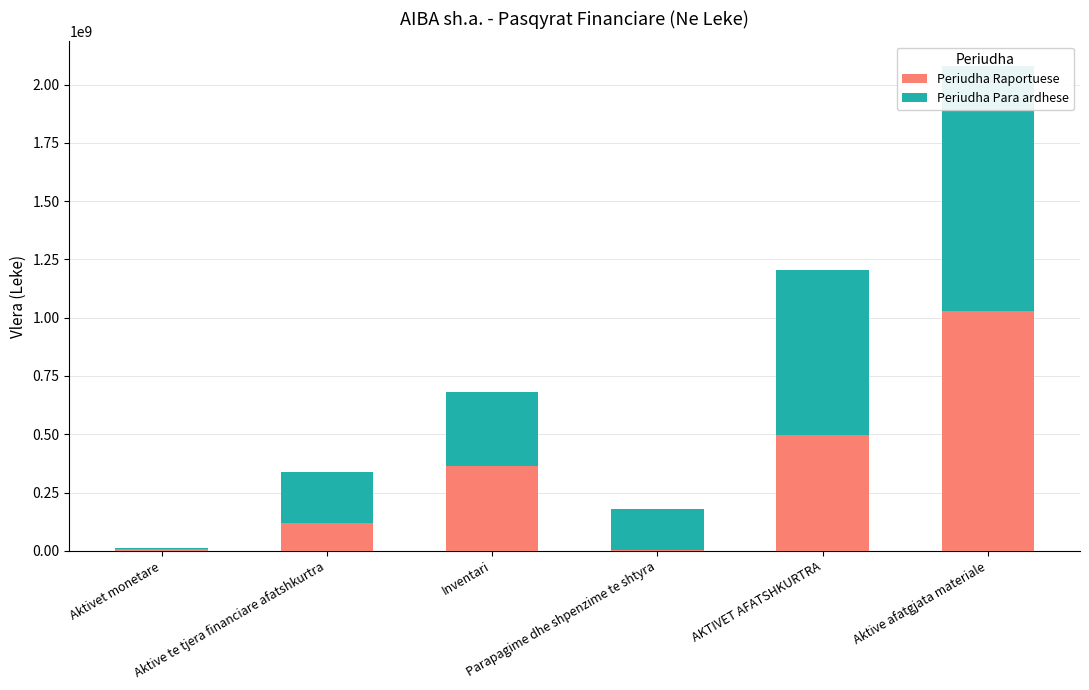

Is the value of Periudha Raportuese at Aktivet monetare greater than the value of Periudha Para ardhese at Aktivet monetare?

Yes